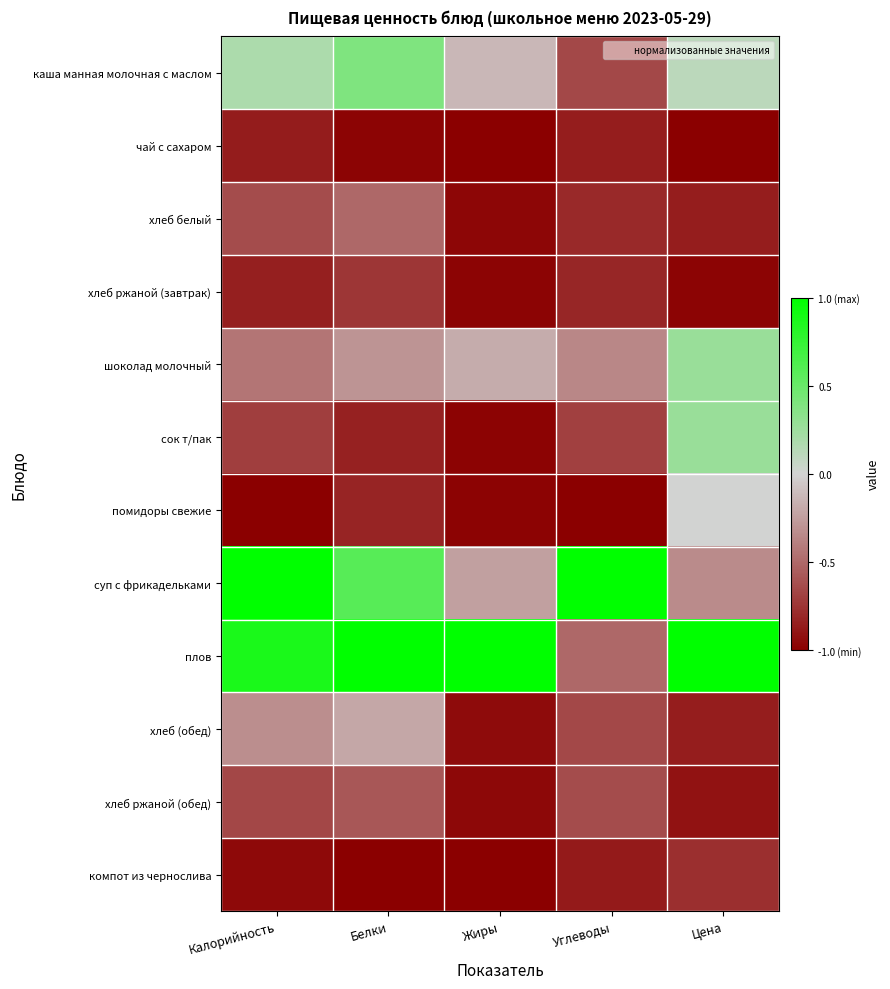

Count the number of categories in the chart.

5